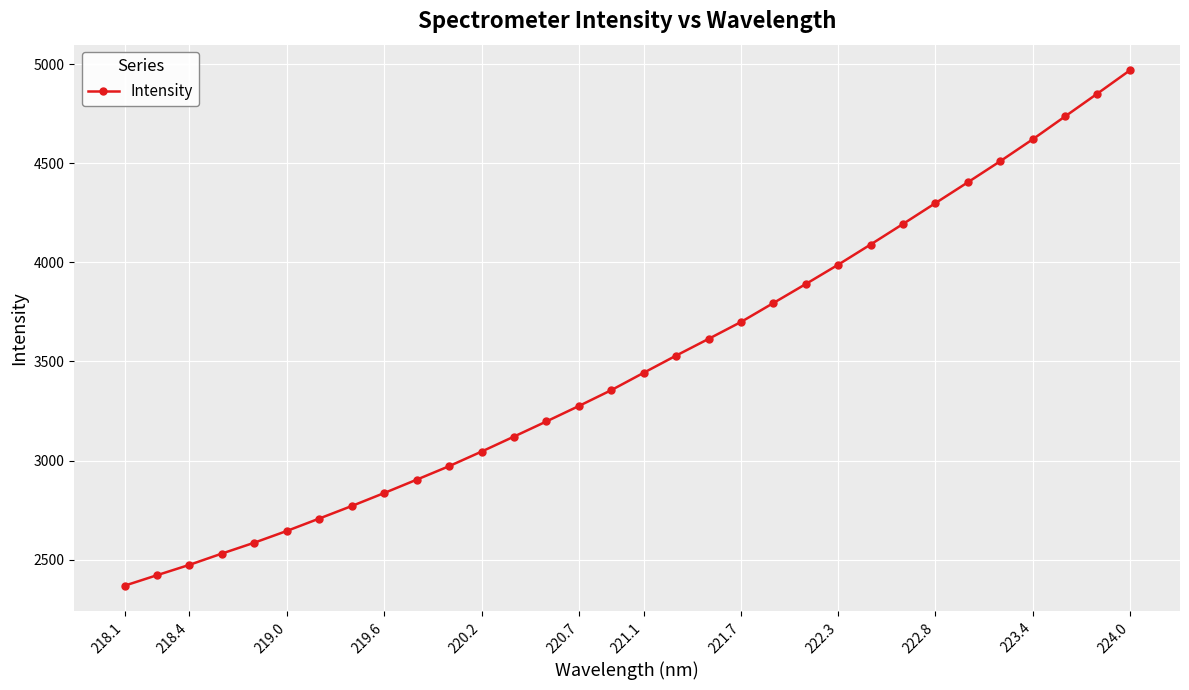

What is the value of the 10th point from the left?

2903.6